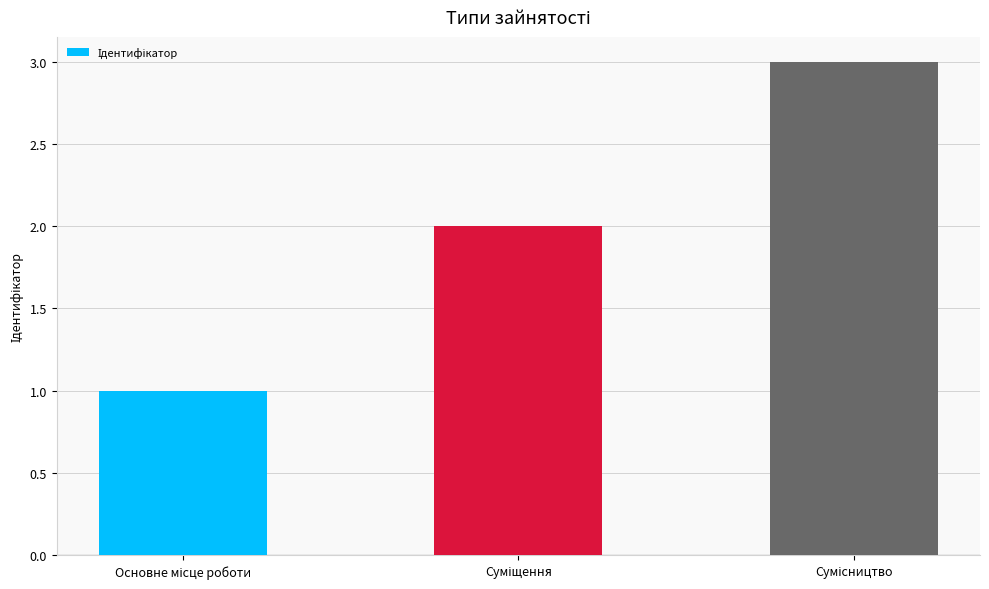

How many bars are there in total?

3